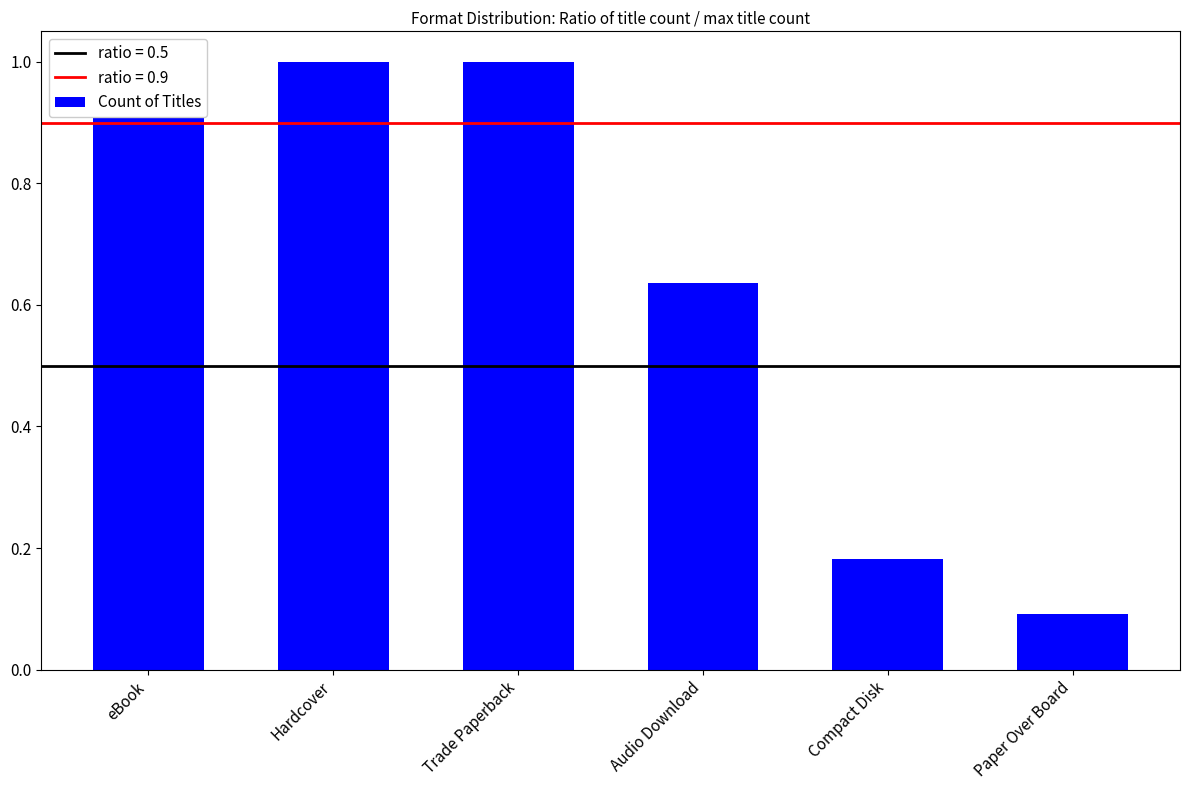

What value does the data have at eBook?

1.0